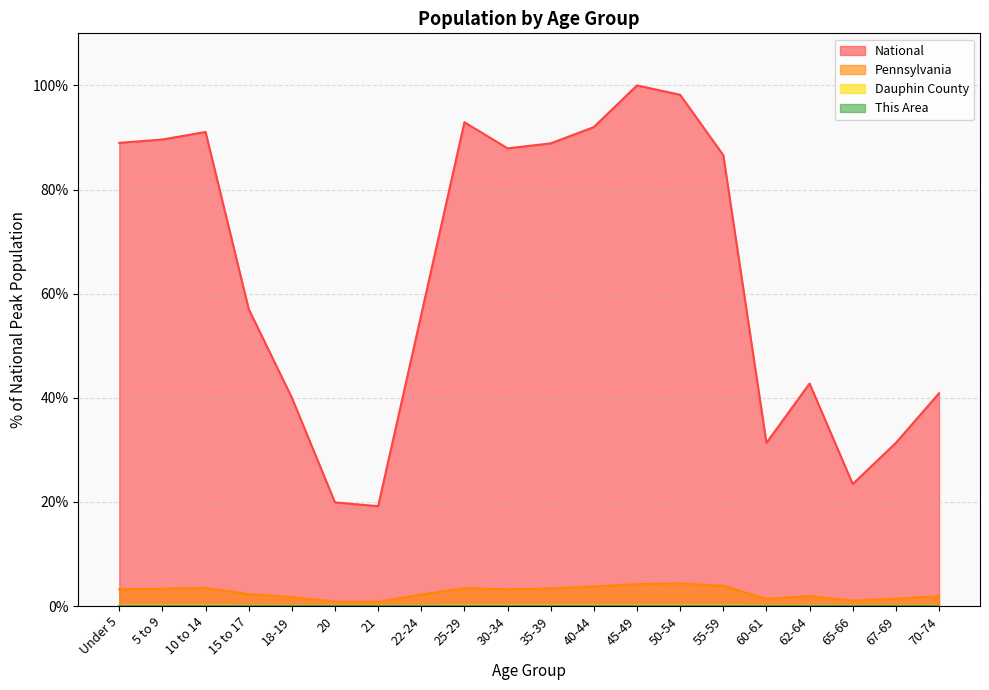

What are all the series names shown in the legend?

This Area, Dauphin County, Pennsylvania, National